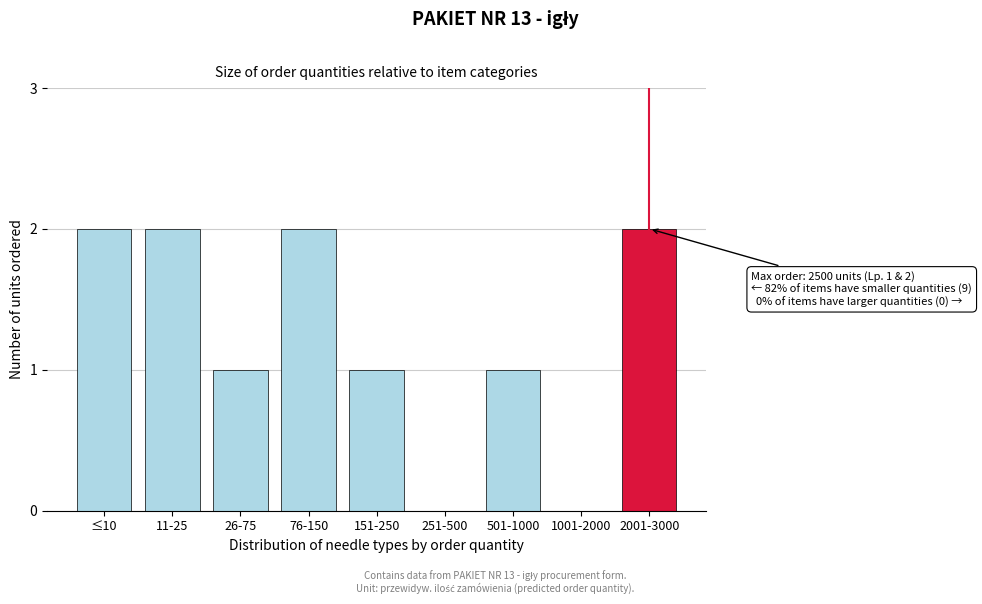

Reading left to right, list all the values displayed in this chart.

≤10=2	11-25=2	26-75=1	76-150=2	151-250=1	251-500=0	501-1000=1	1001-2000=0	2001-3000=2